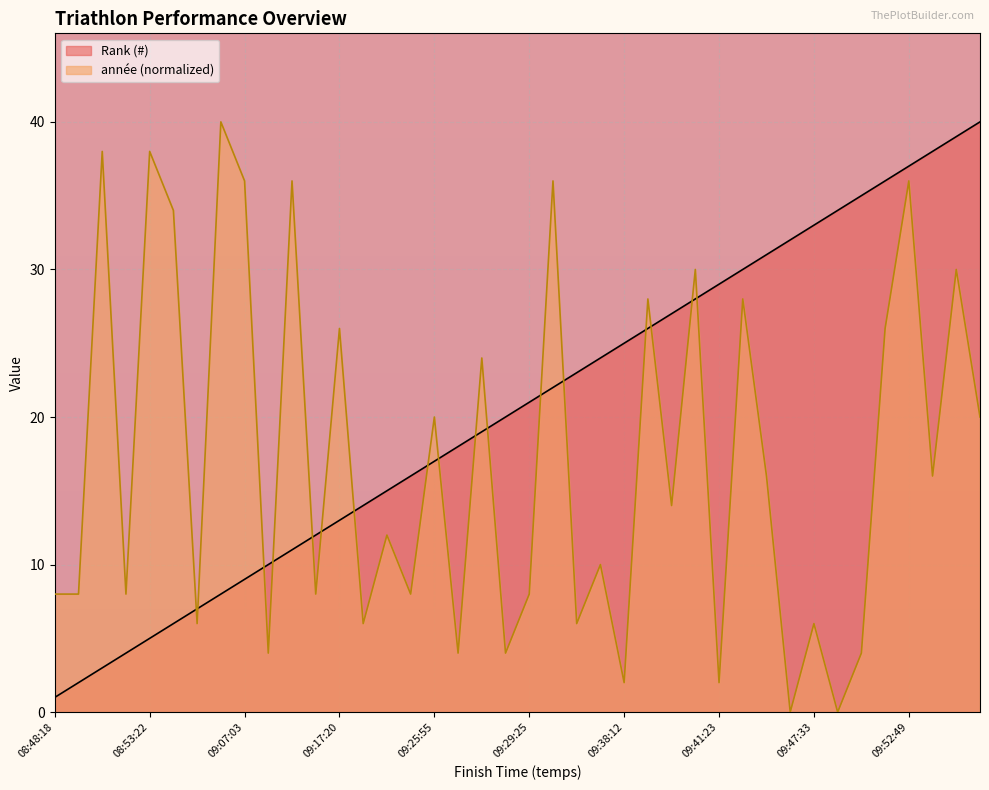

True or false: Rank (#) and année cross at least once.

True